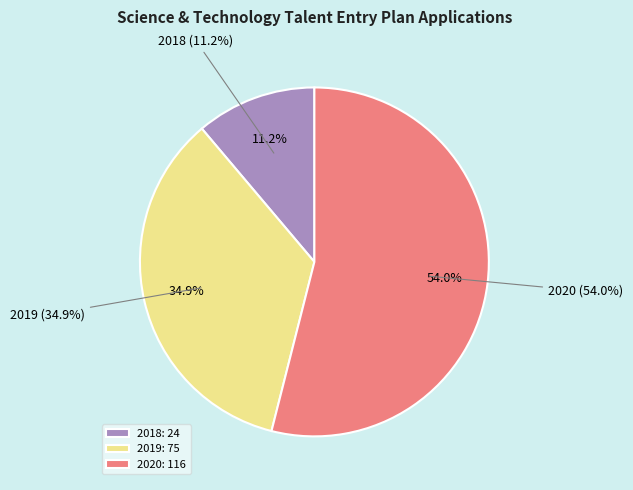

To the nearest percent, what portion does 2020 represent?

54%